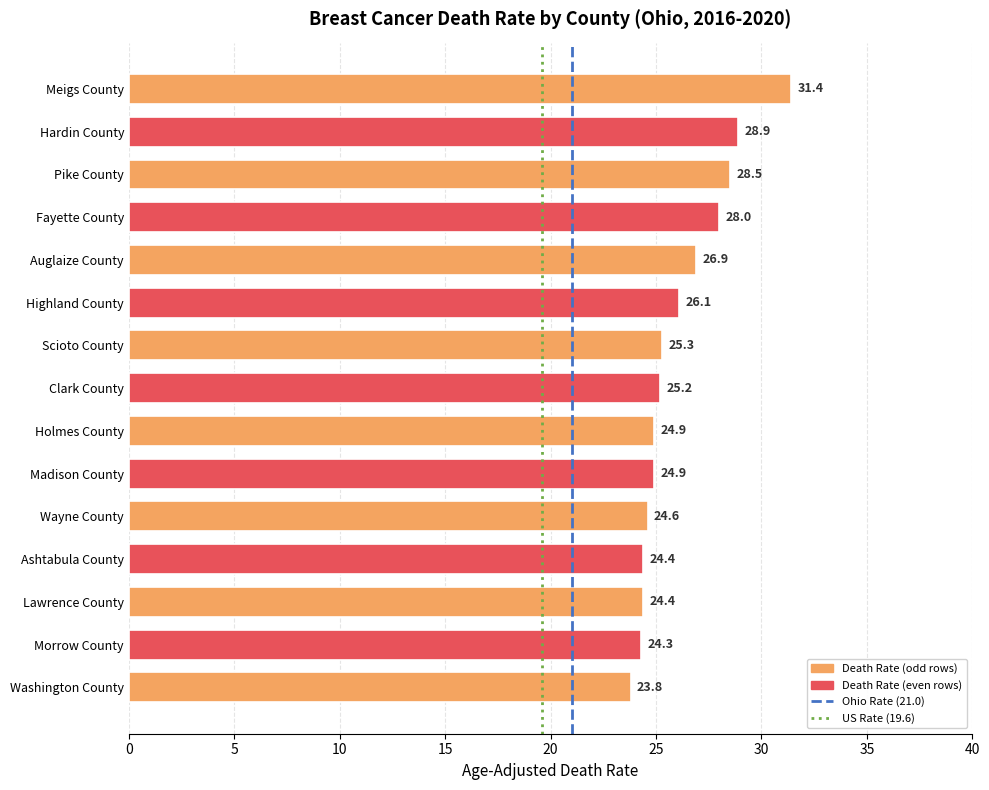

Approximately how many times larger is the value at Washington County compared to Highland County?

0.9